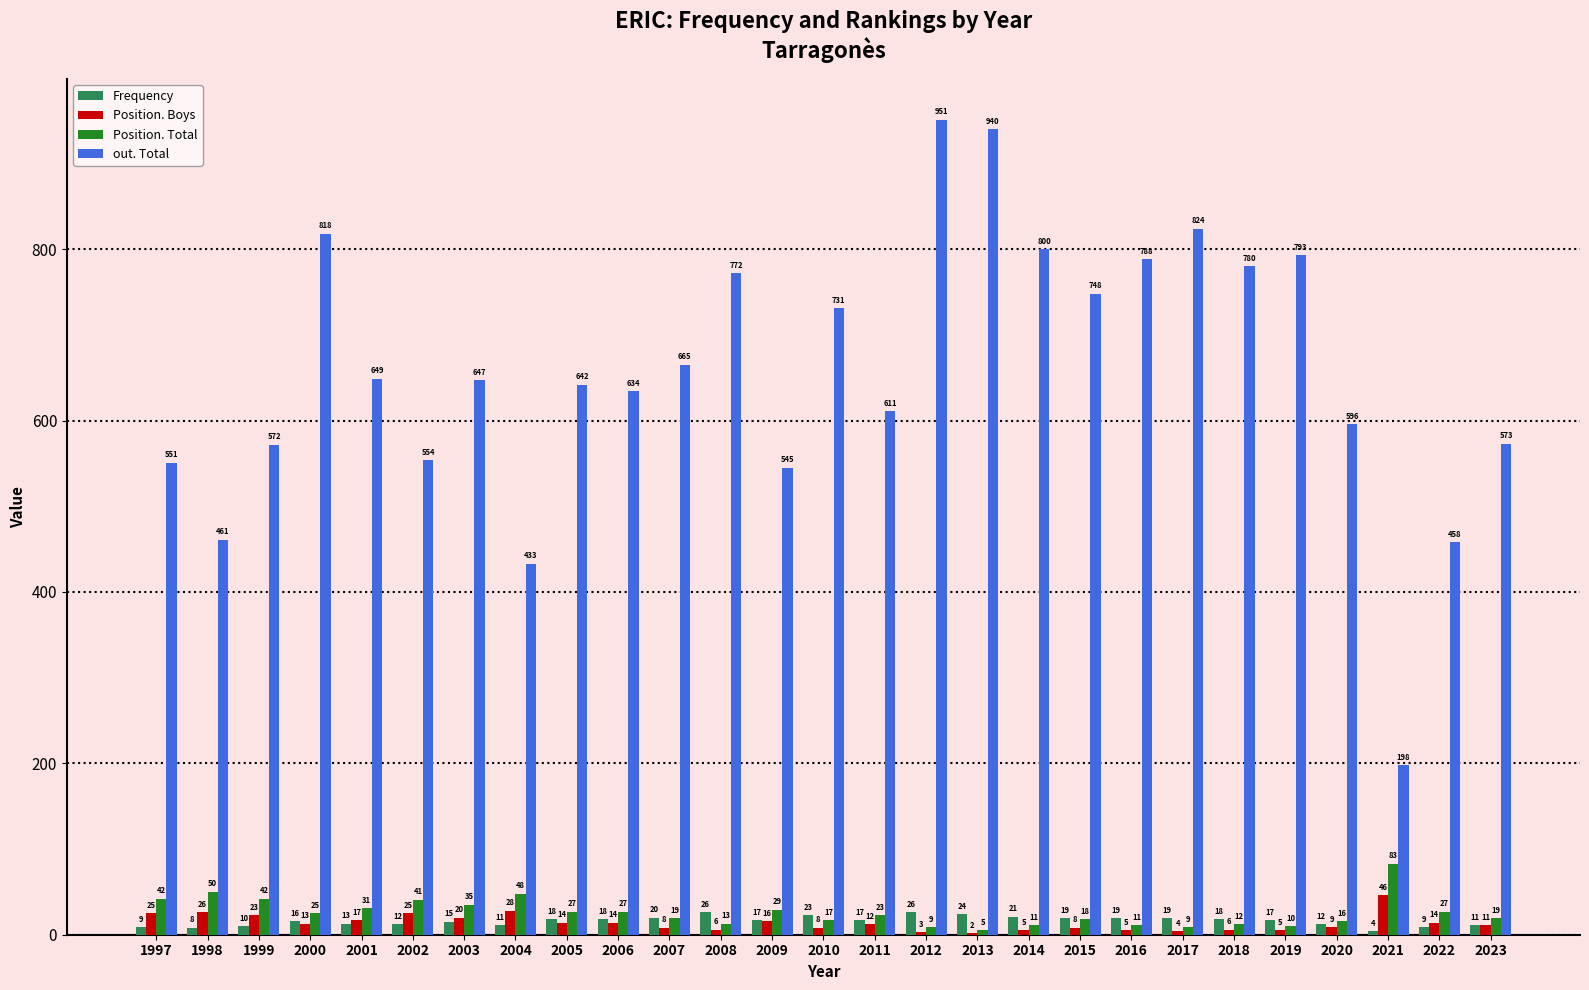

Count the number of categories in the chart.

27